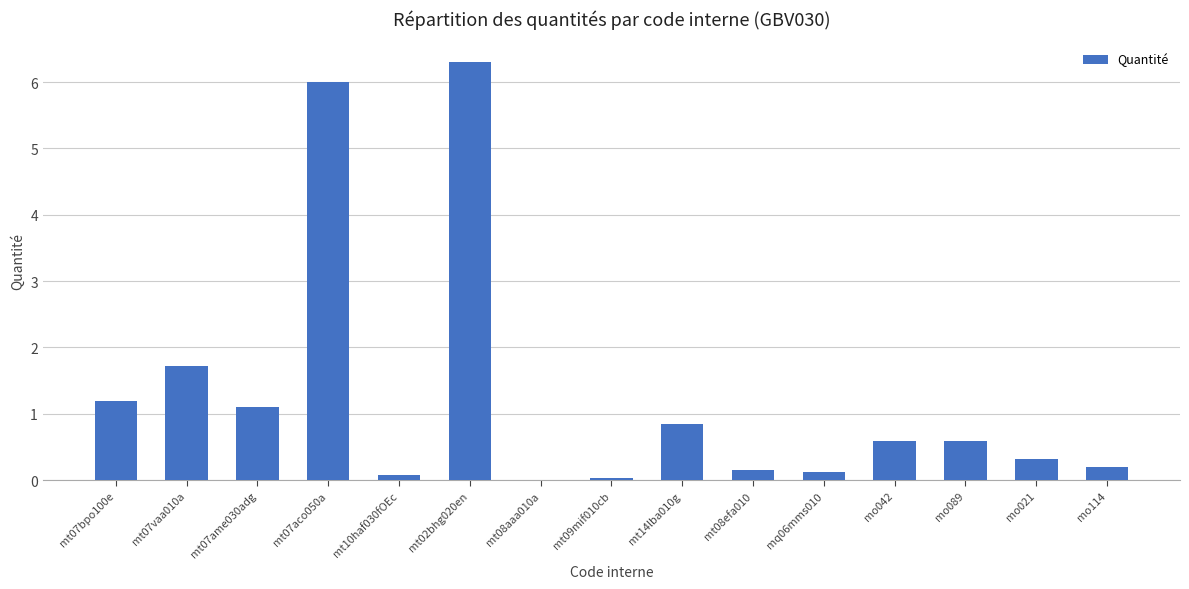

Which category has the highest value across all series?

mt02bhg020en